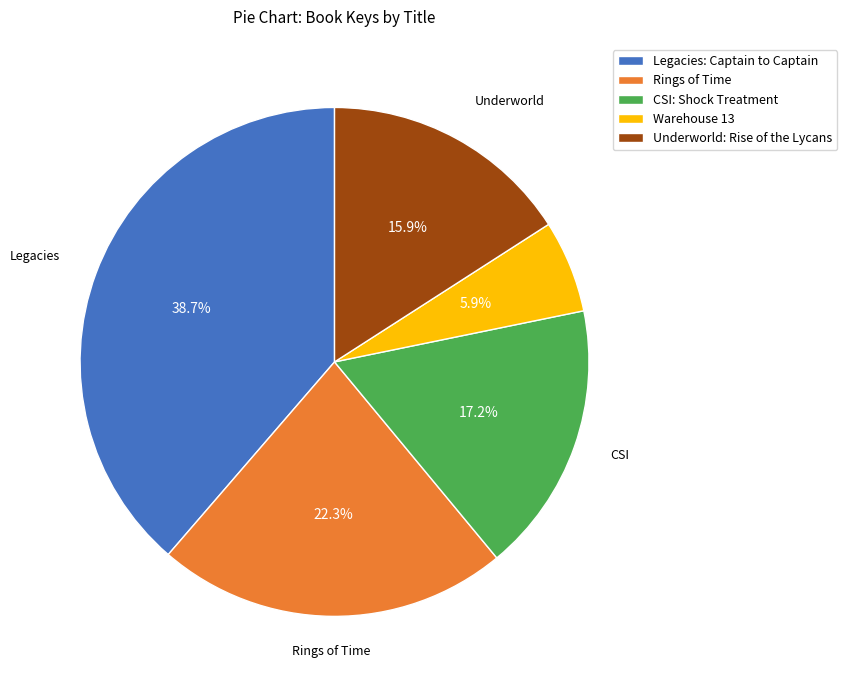

Is there a majority slice in this chart?

No